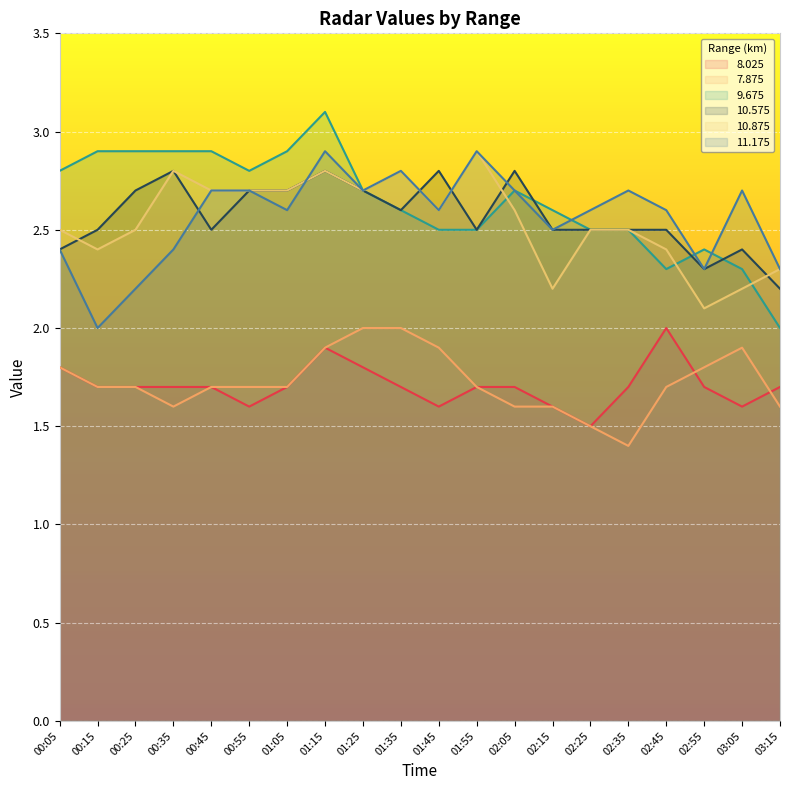

List the labels in order of   9.675 value, smallest first.

03:15, 02:45, 03:05, 02:55, 01:45, 01:55, 02:25, 02:35, 01:35, 02:15, 01:25, 02:05, 00:05, 00:55, 00:15, 00:25, 00:35, 00:45, 01:05, 01:15